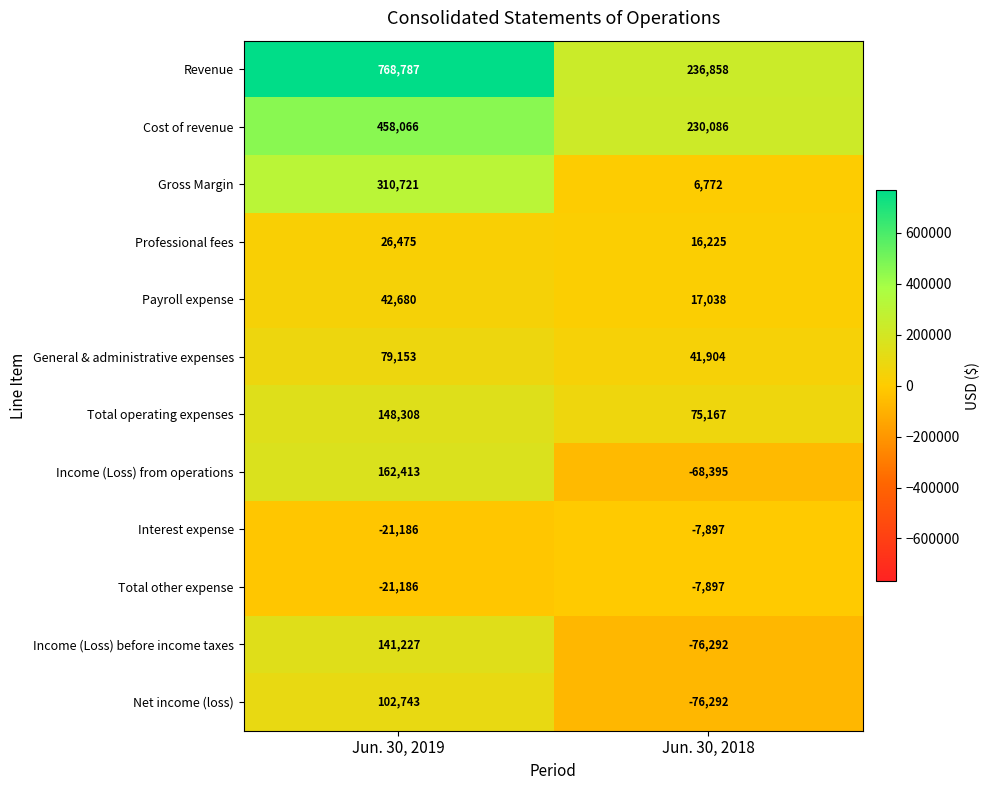

At which label is Gross Margin closest to 158746?

Jun. 30, 2018